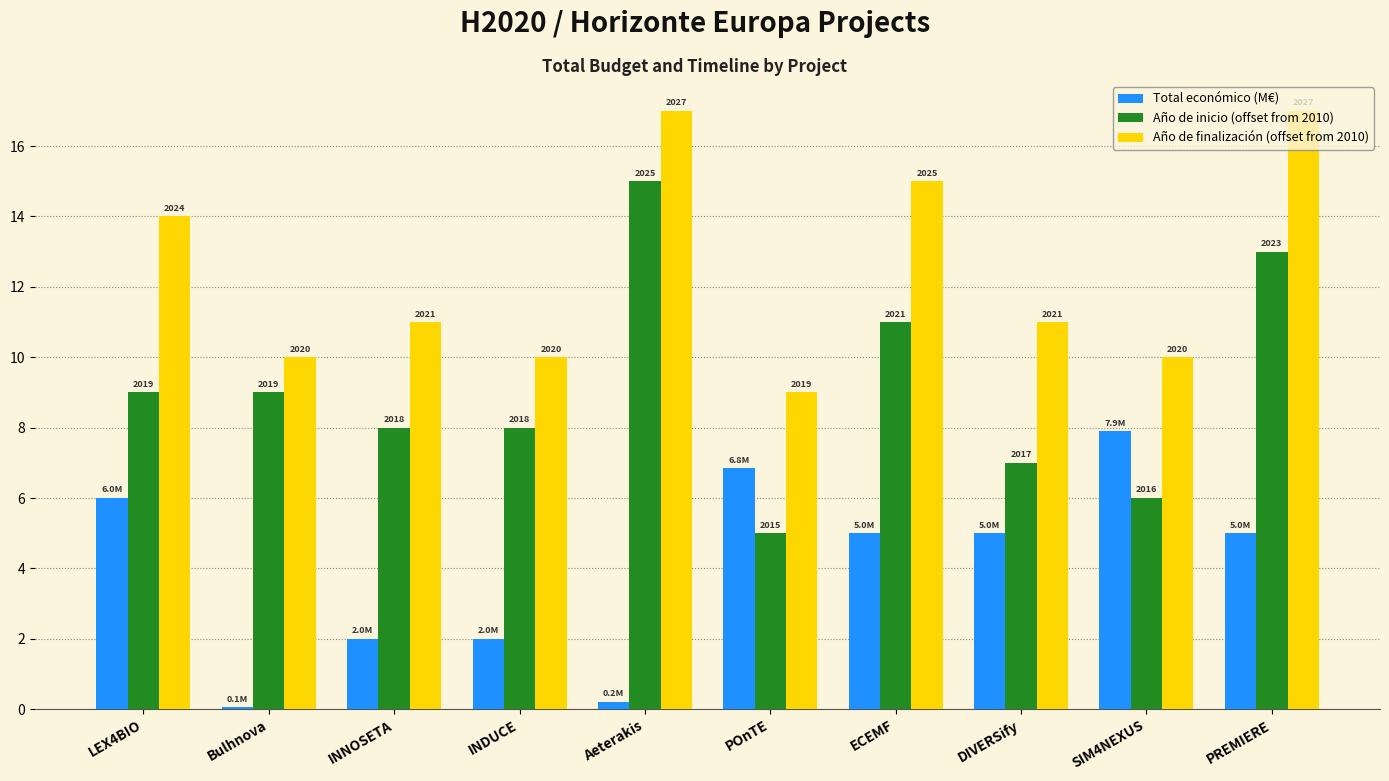

Count the Año de finalización (offset from 2010) values in the range 10 to 15.

7